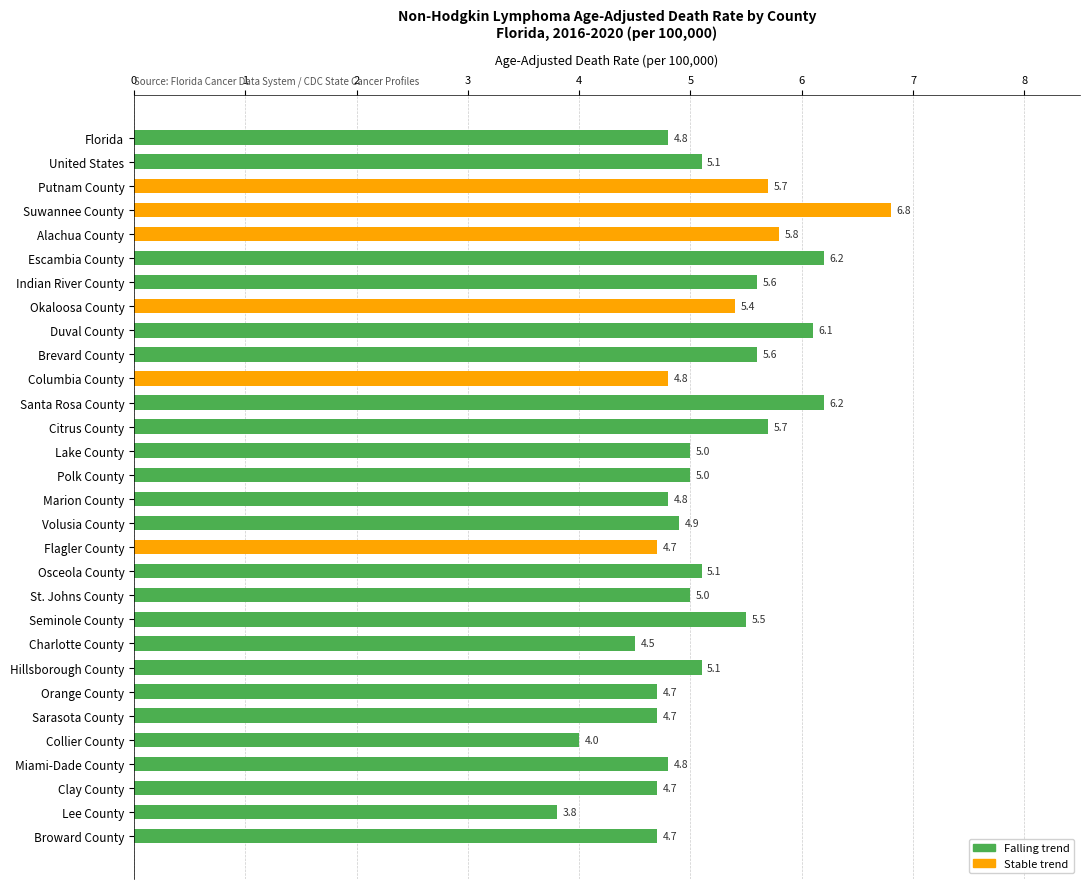

What is the minimum value shown in the chart?

3.8